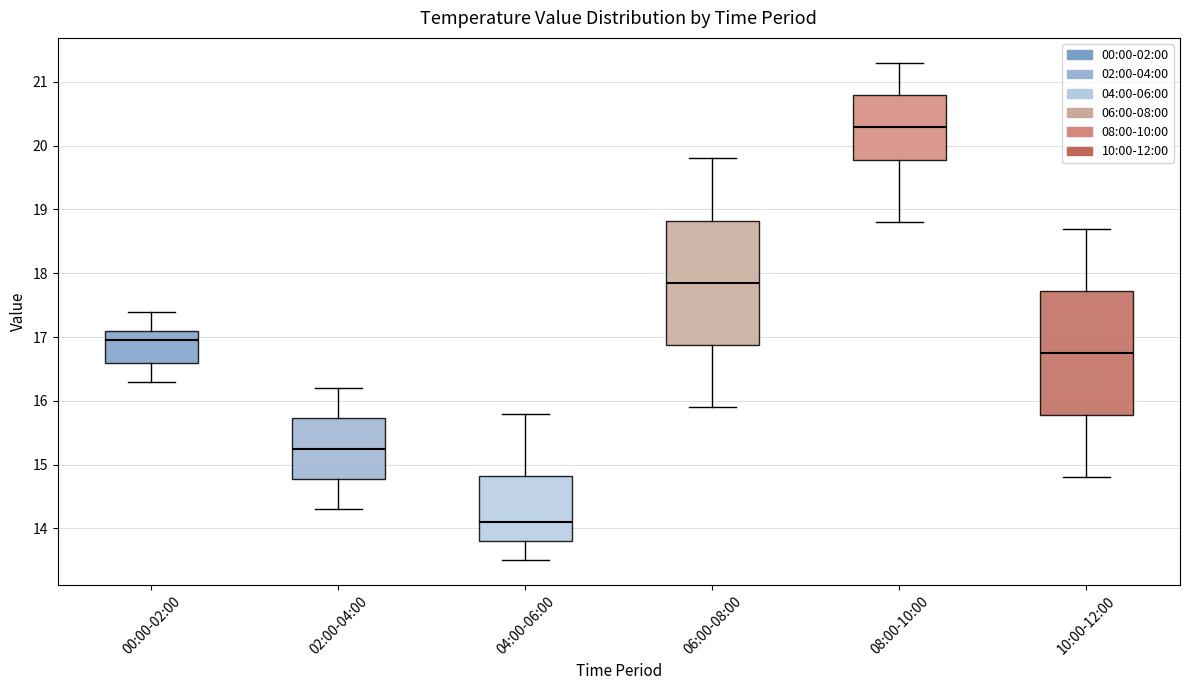

Reading left to right, transcribe this box plot: for each box, give where its median line is, the range the box spans, and where its two whiskers end, as read against the y-axis. The values are not printed on the chart, so give them approximately, as read against the axis.

00:00-02:00: median 17.0, box 16.6 to 17.1, whiskers 16.3 to 17.4
02:00-04:00: median 15.3, box 14.8 to 15.7, whiskers 14.3 to 16.2
04:00-06:00: median 14.1, box 13.8 to 14.8, whiskers 13.5 to 15.8
06:00-08:00: median 17.9, box 16.9 to 18.8, whiskers 15.9 to 19.8
08:00-10:00: median 20.3, box 19.8 to 20.8, whiskers 18.8 to 21.3
10:00-12:00: median 16.8, box 15.8 to 17.7, whiskers 14.8 to 18.7